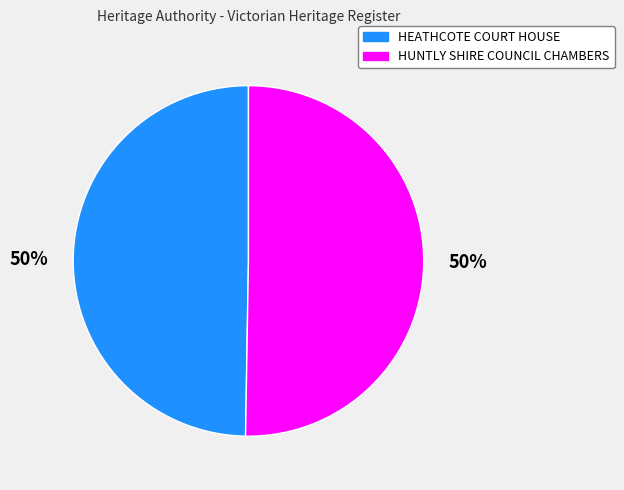

What is the ratio of the value at HEATHCOTE COURT HOUSE to the value at HUNTLY SHIRE COUNCIL CHAMBERS?

1.0